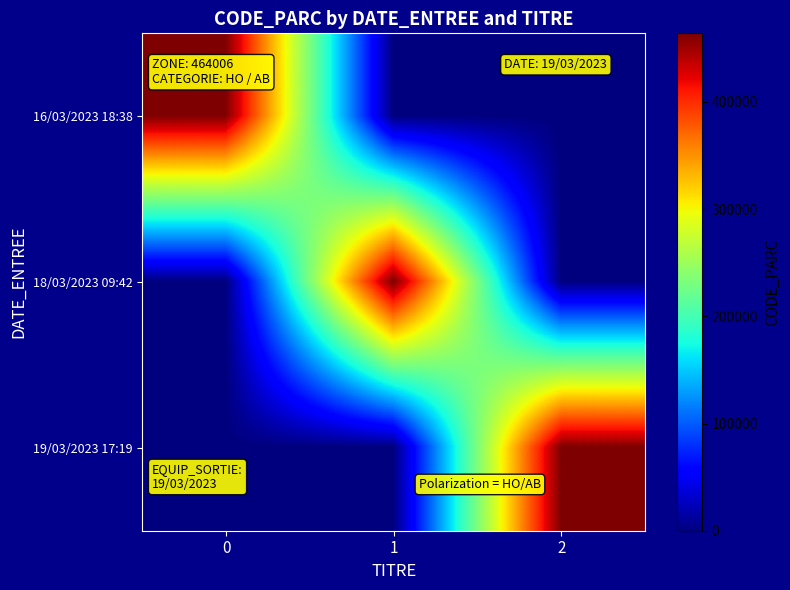

Which series has the widest spread of values?

16/03/2023 18:38